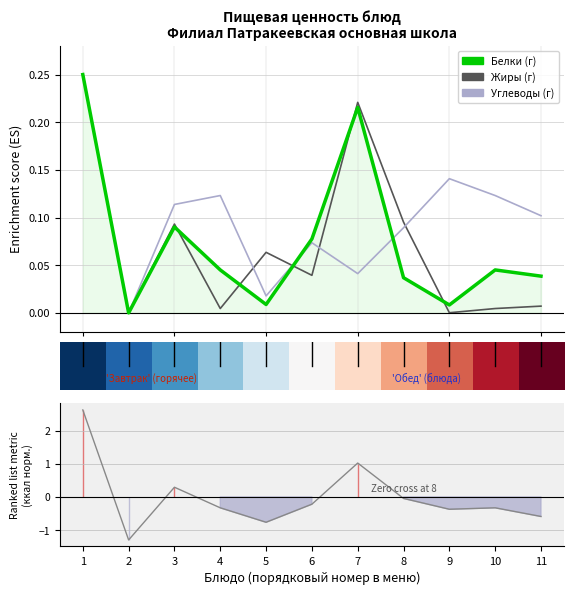

Which series has the widest spread of values?

Ranking metric scores